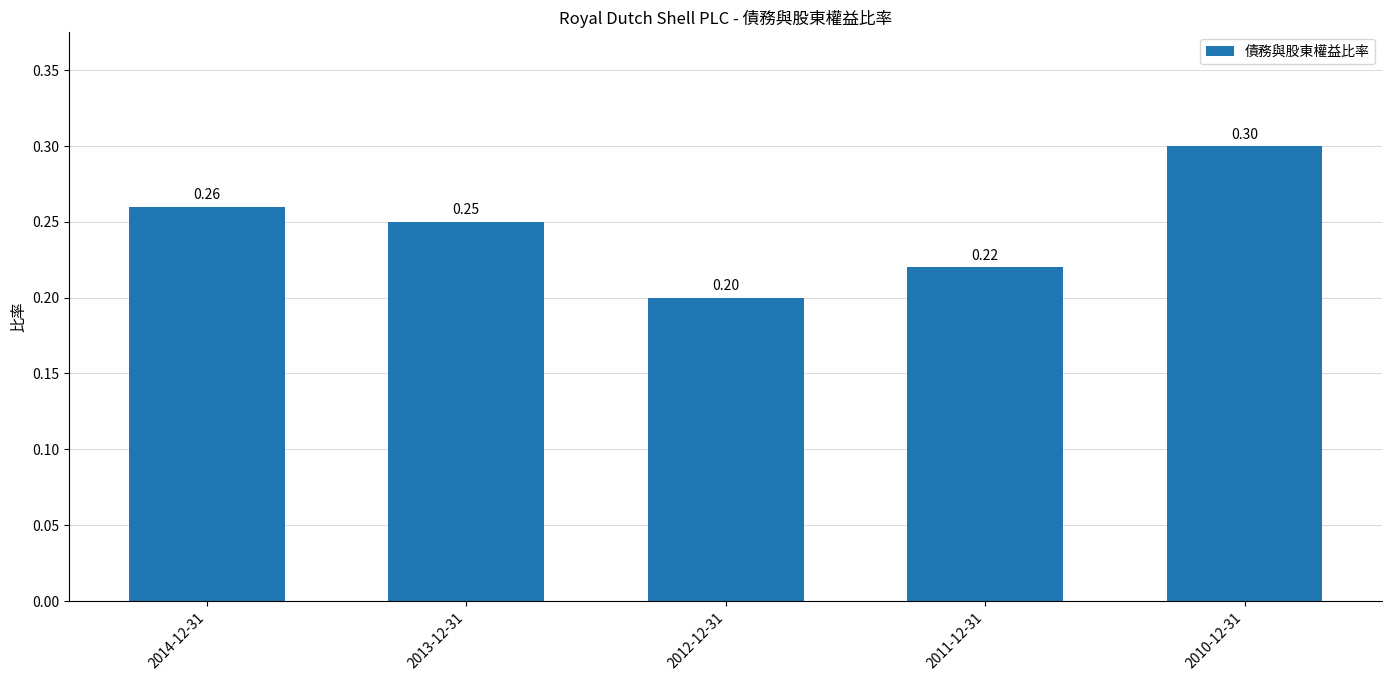

True or false: the data shows 0.1 at 2011-12-31.

False